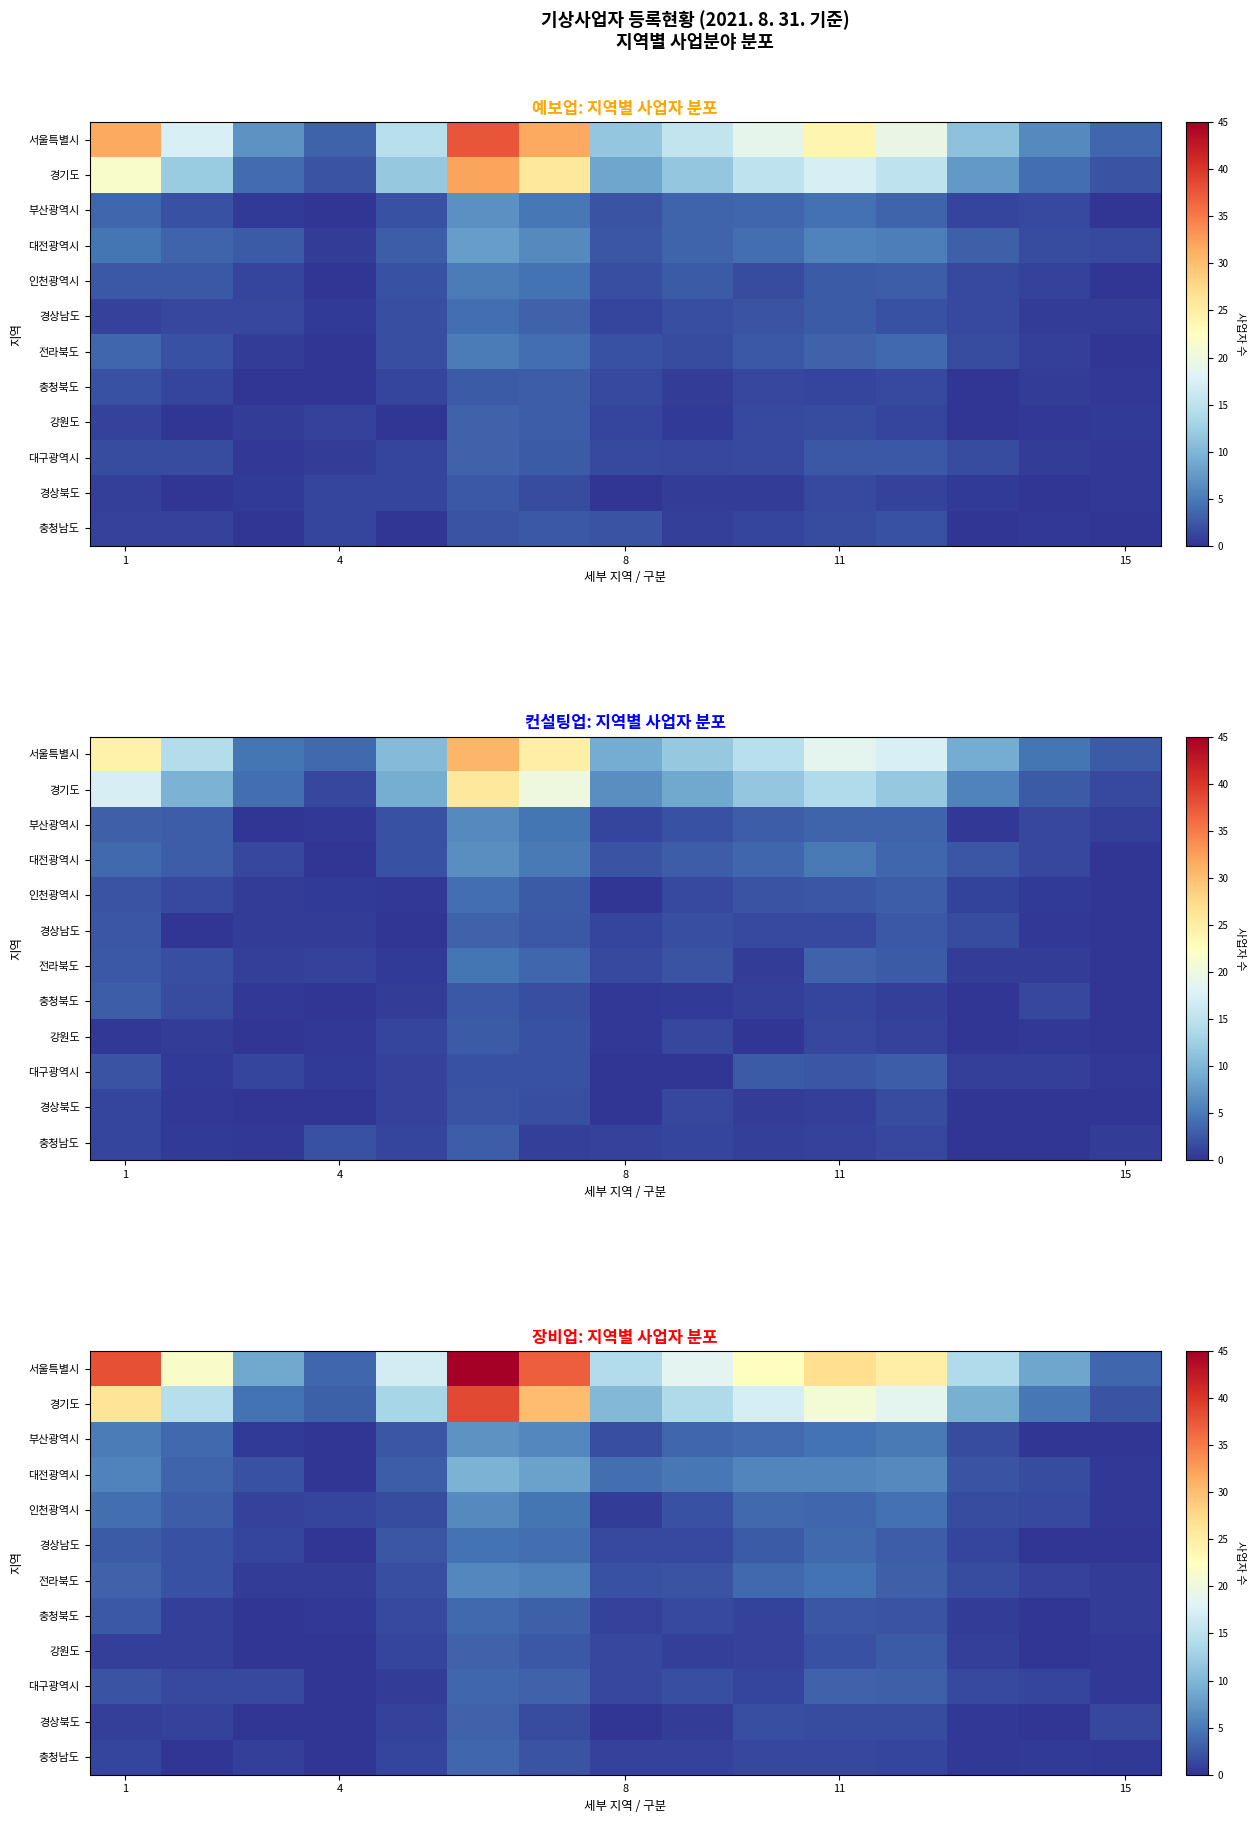

How many data points in 경상북도 are above 1?

8